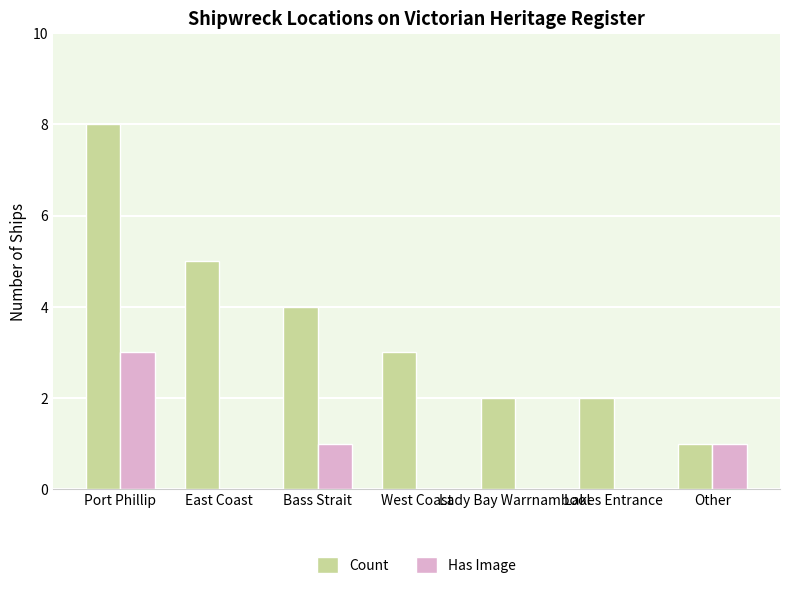

Which series has the widest spread of values?

Count